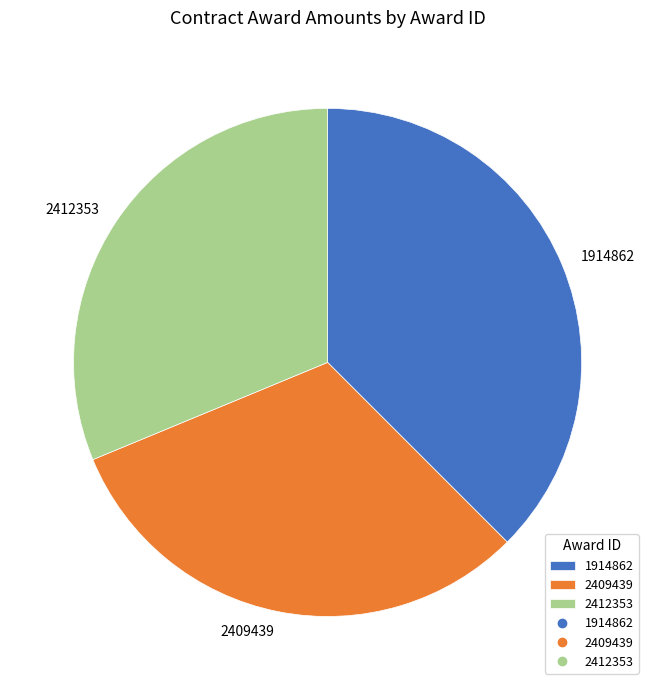

Which category has the biggest portion of the pie?

1914862